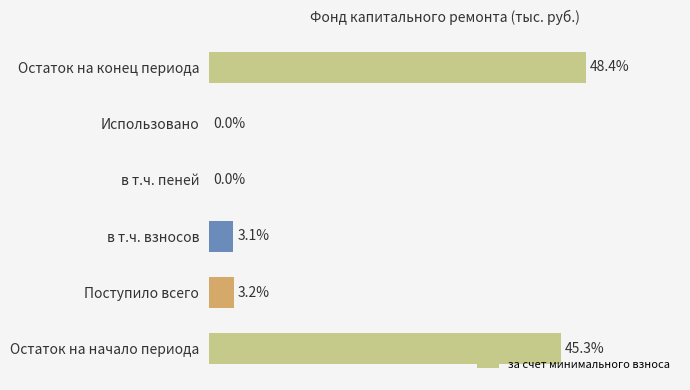

At which label is the value closest to 24?

Поступило всего